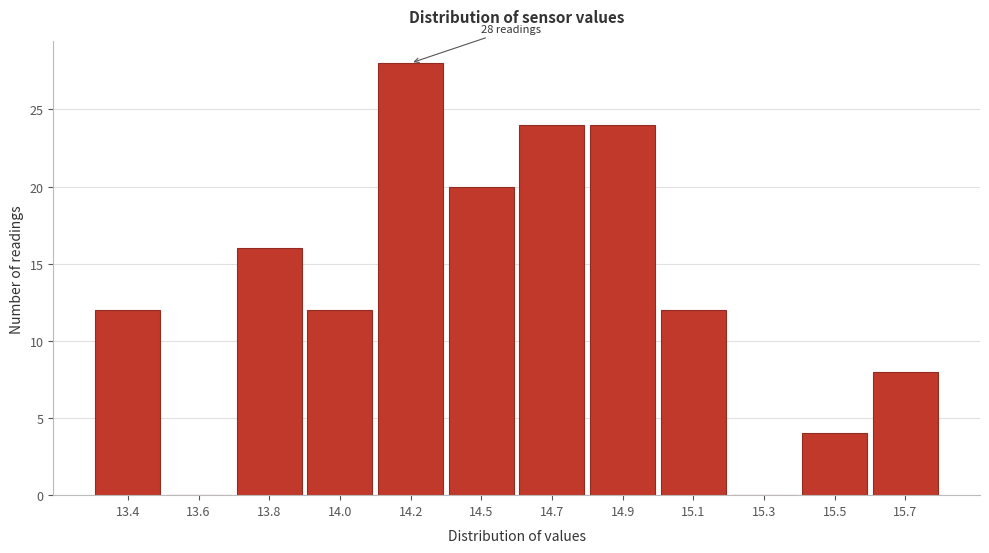

Reading left to right, extract all data points from this chart.

13.4=12	13.6=0	13.8=16	14.0=12	14.2=28	14.5=20	14.7=24	14.9=24	15.1=12	15.3=0	15.5=4	15.7=8